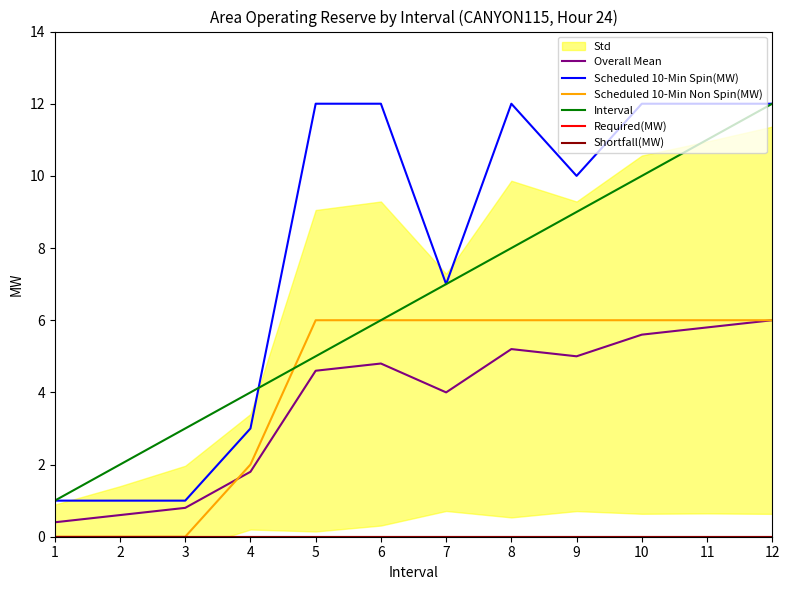

What is the maximum value shown in the chart?

12.0